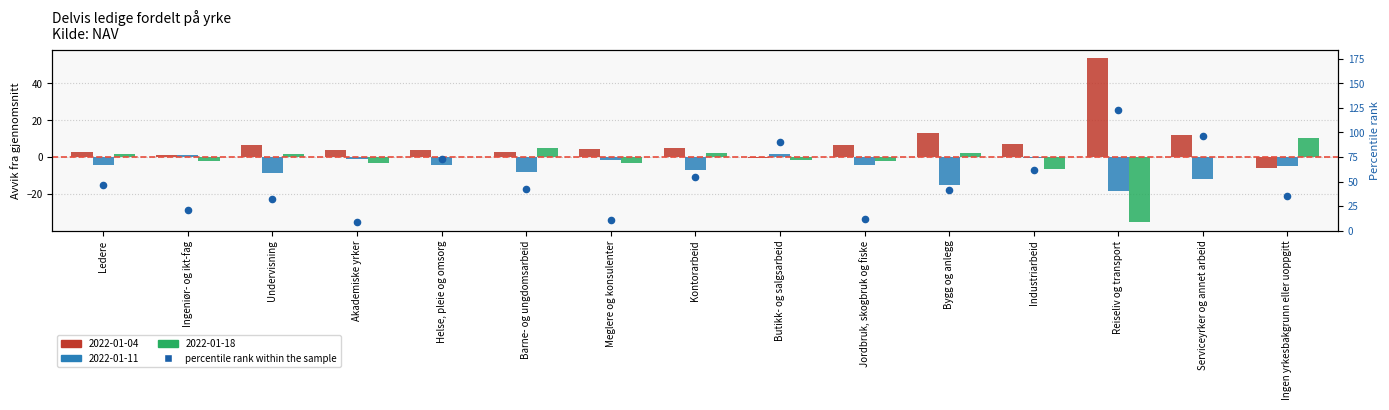

What is the change in value from Meglere og konsulenter to Reiseliv og transport?

+111.6